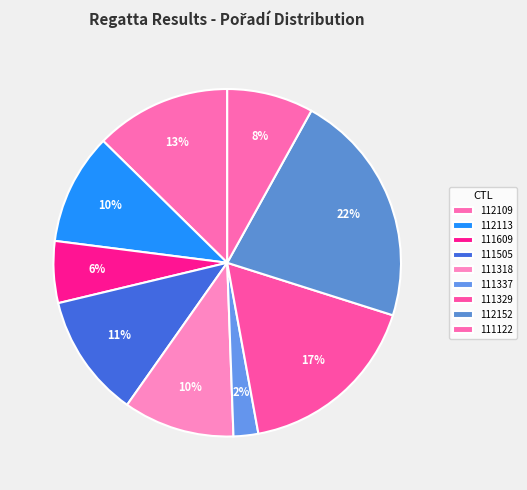

Which category has the smallest portion of the pie?

111337